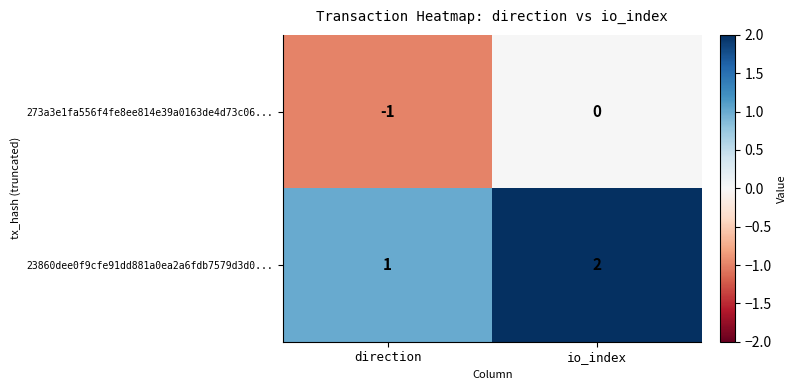

Reading left to right, list all the values displayed in this chart.

273a3e1fa556f4fe8ee814e39a0163de4d73c06...: direction=-1	io_index=0
23860dee0f9cfe91dd881a0ea2a6fdb7579d3d0...: direction=1	io_index=2